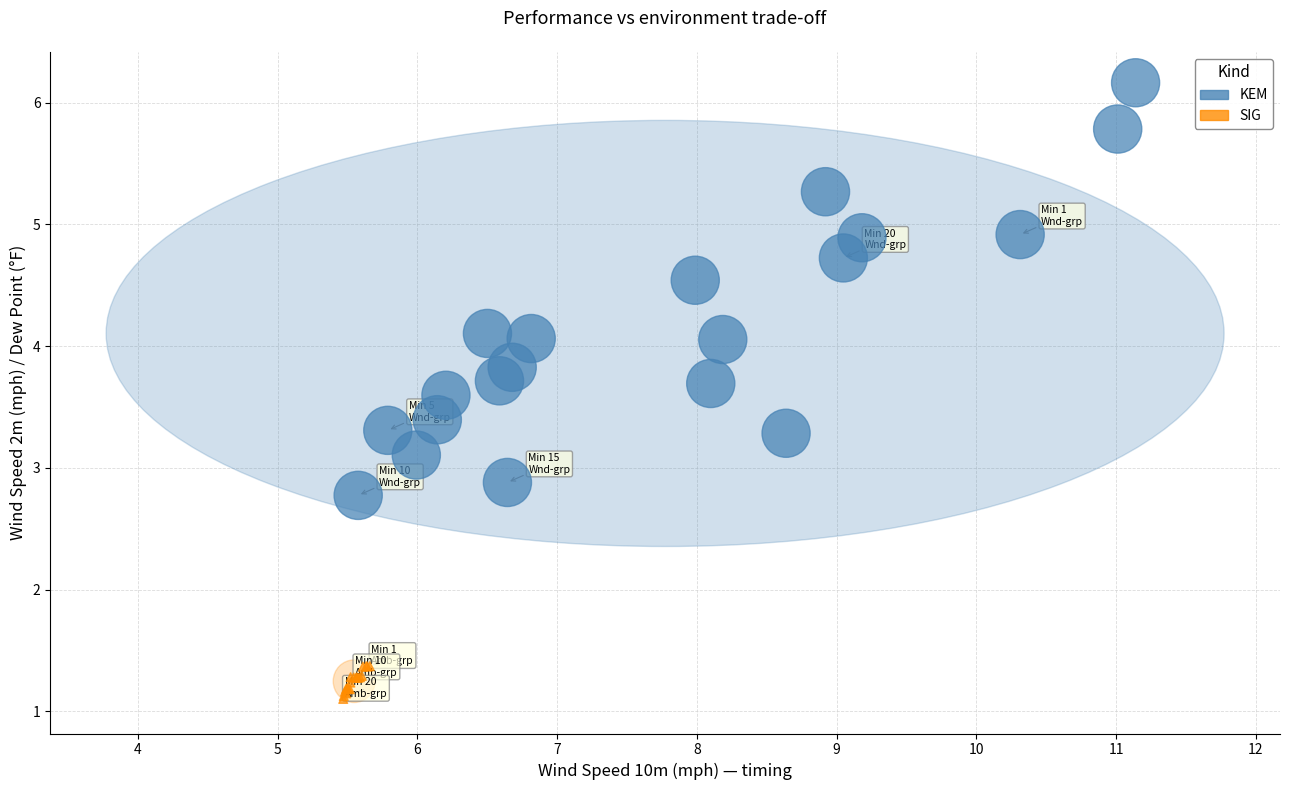

Which series contains the lowest Y value?

SIG